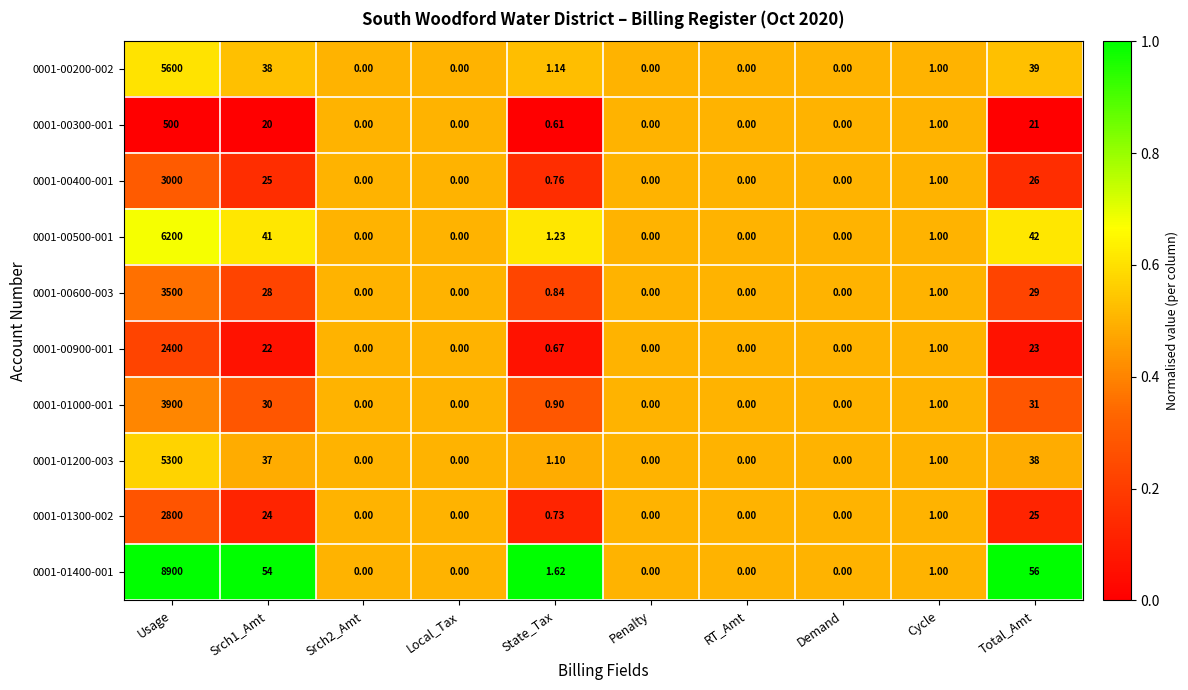

At which category is the sum across all series the highest?

Usage